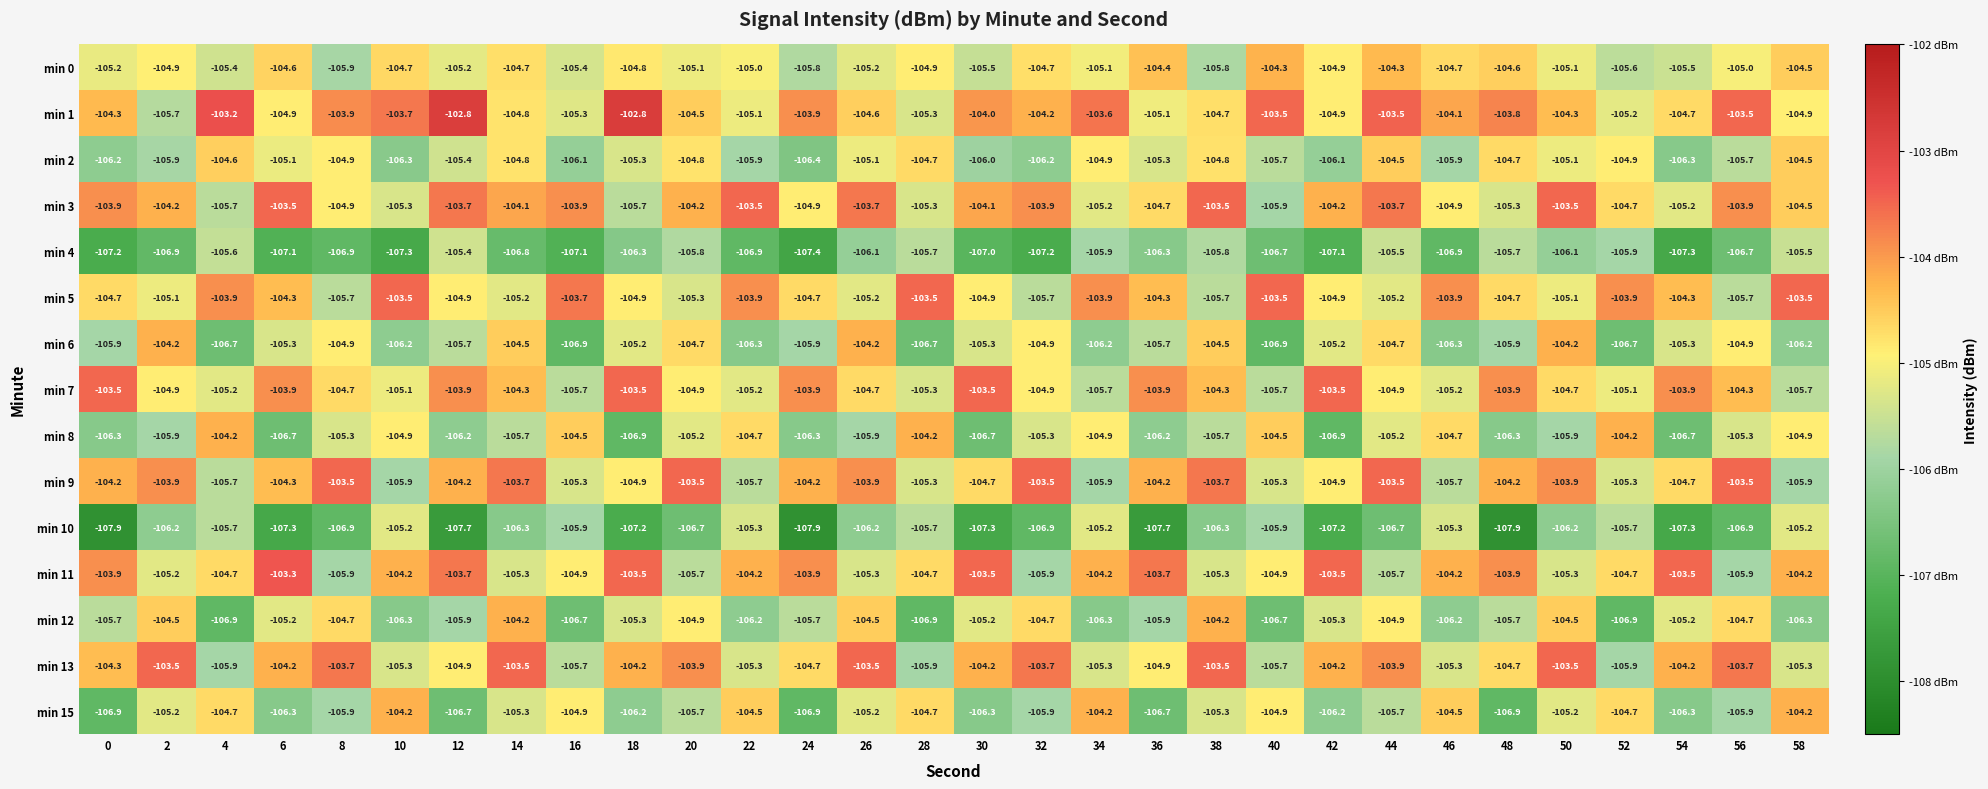

True or false: min 1 has a value of -37.5 at 50.

False